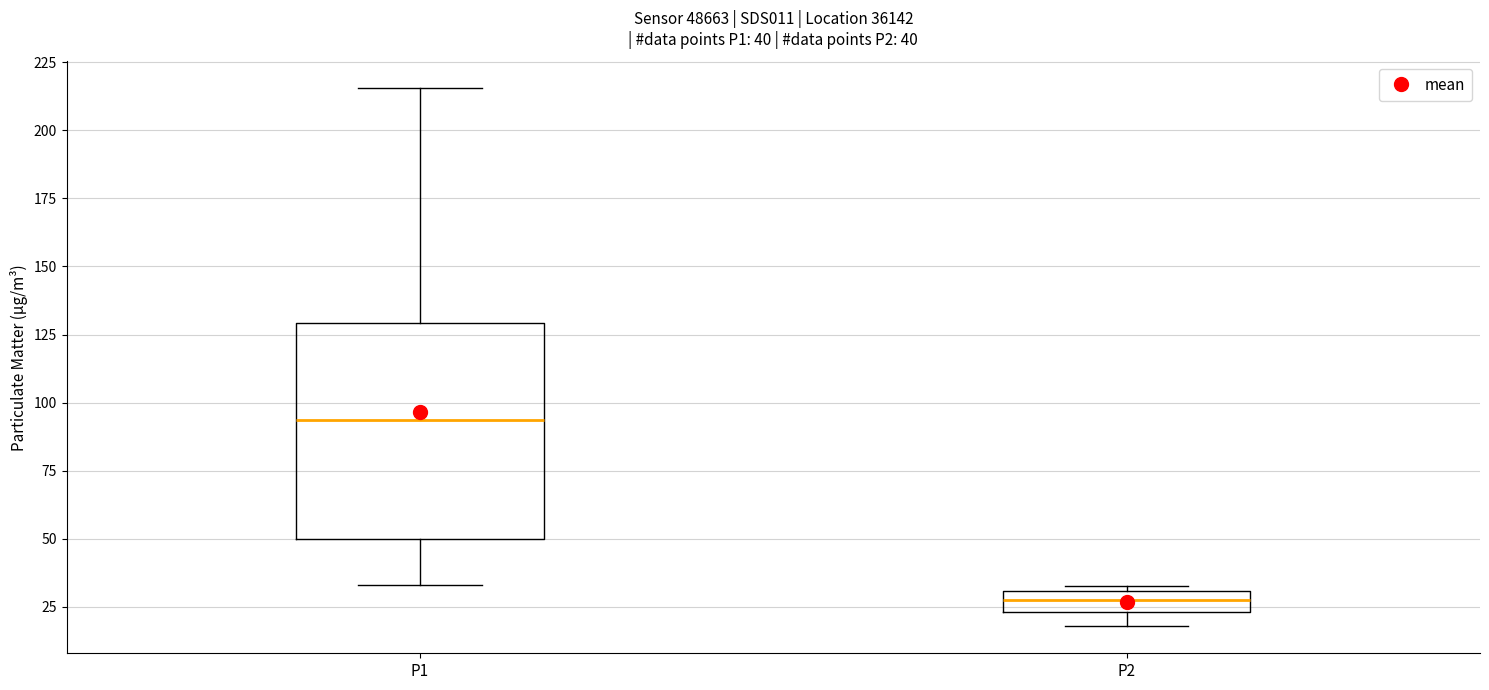

Which box's median line is the lowest?

P2